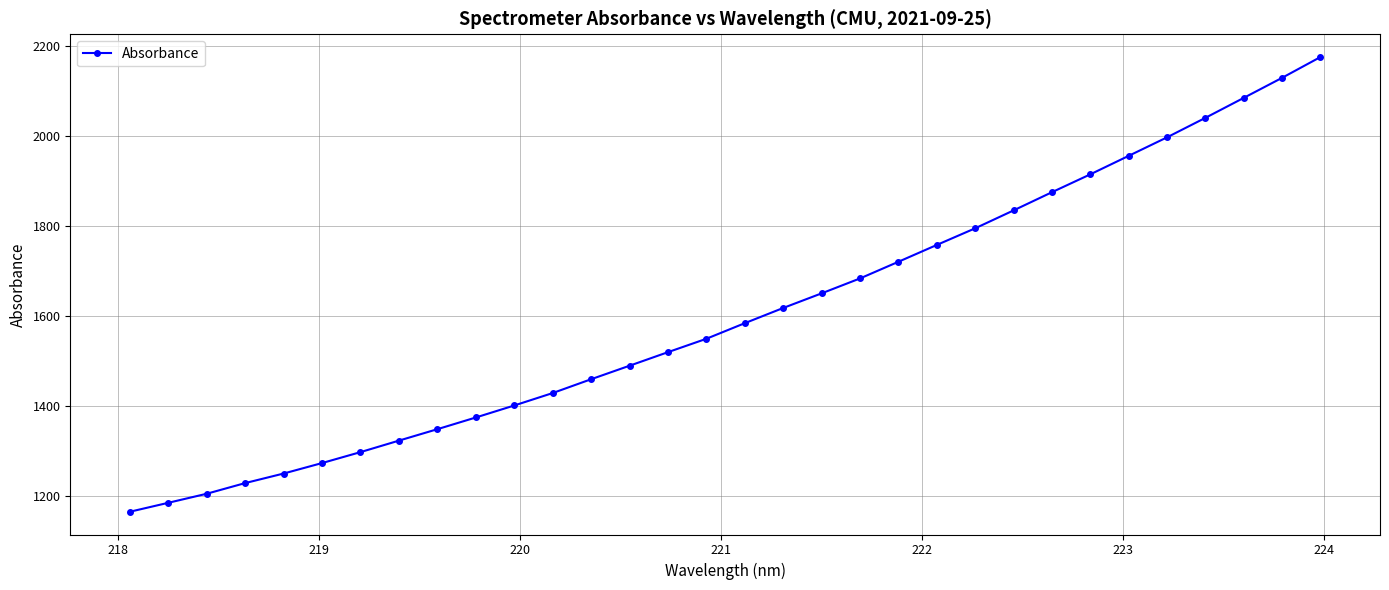

True or false: the data has more than 0 interior local peaks.

False